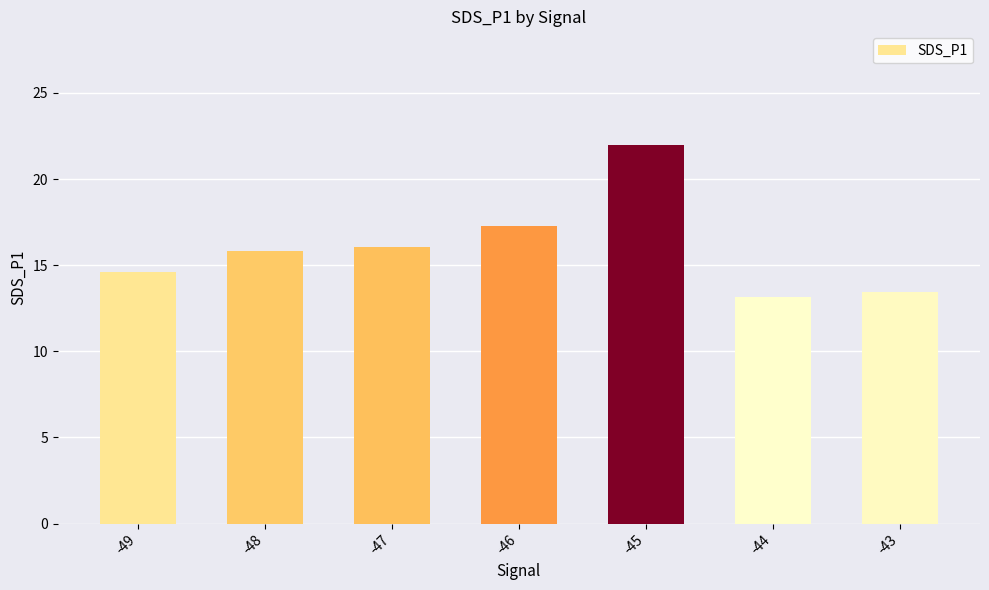

What is the sum of all values?

112.3